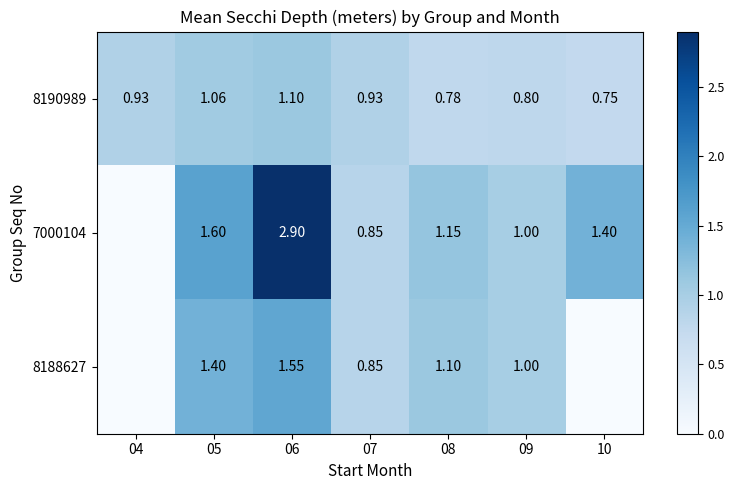

Is the value of 8188627 at 09 greater than the value of 7000104 at 05?

No